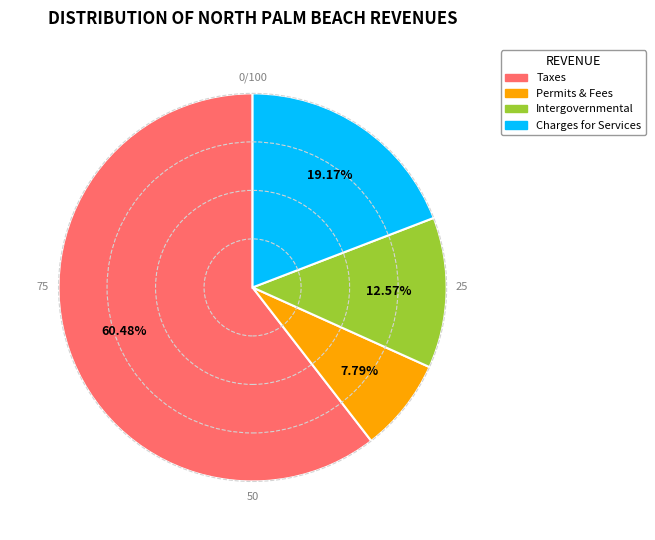

Is there any slice that represents more than half of the pie?

Yes